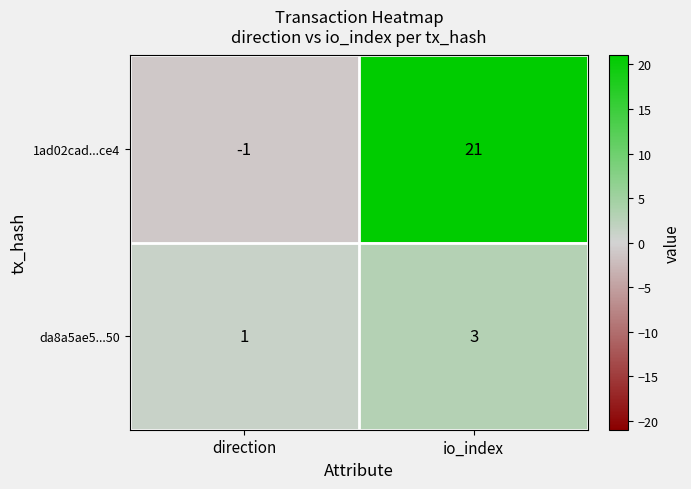

At how many categories does at least one series exceed 6?

1